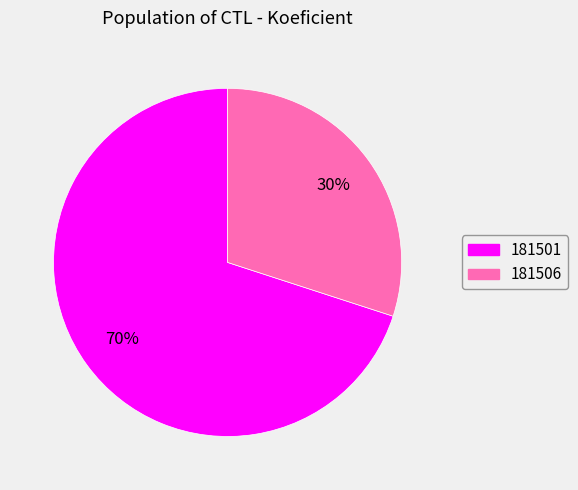

What is the smallest slice in the pie chart?

181506